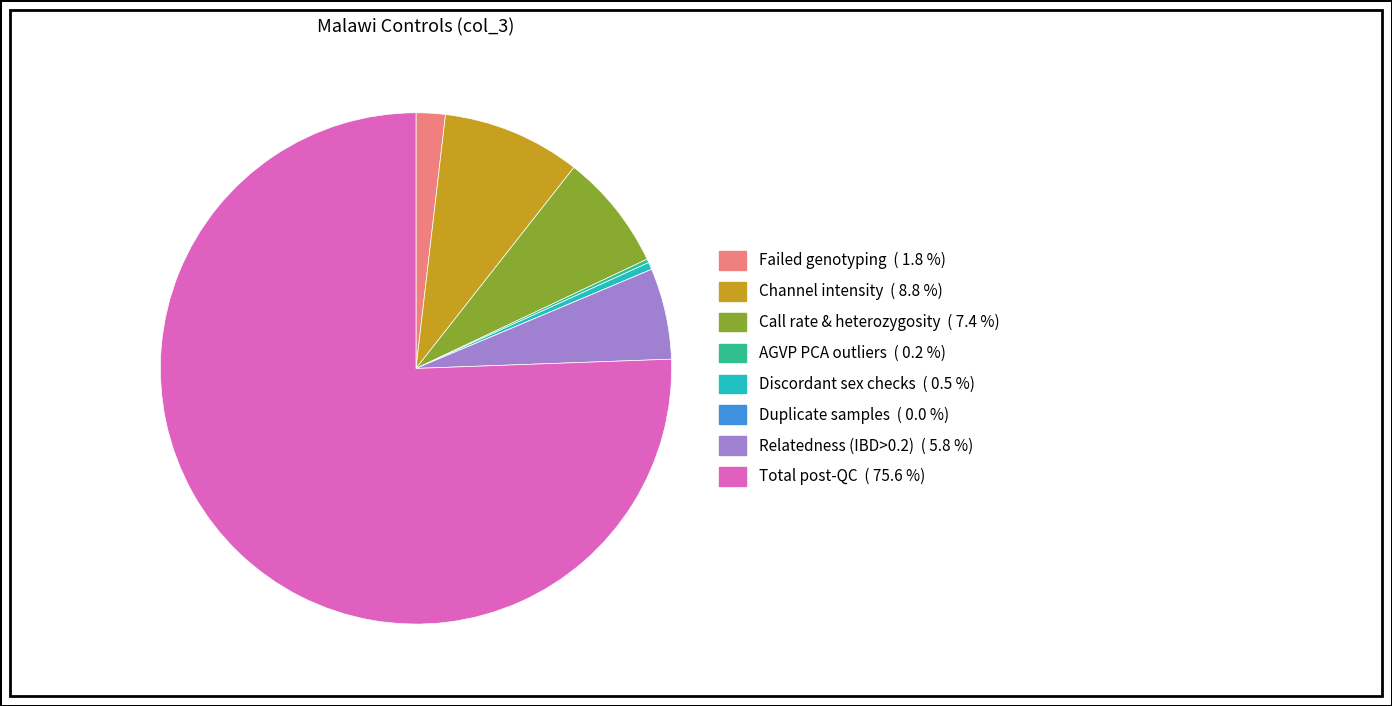

Does Total post-QC account for over 50% of the chart?

Yes